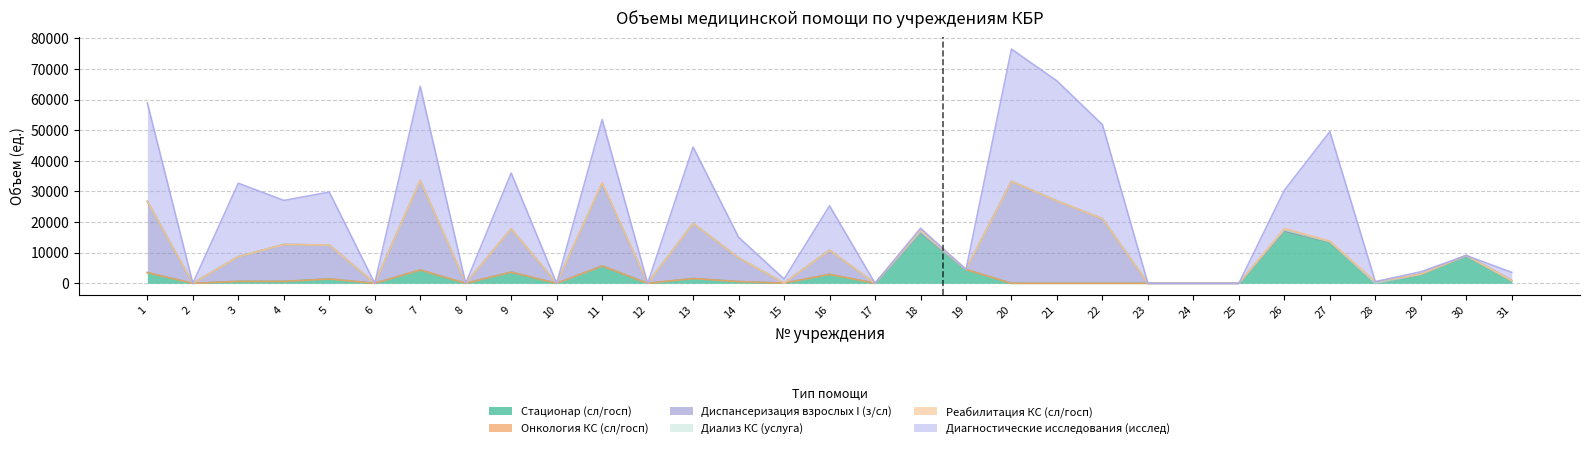

Read the Стационар (сл/госп) value at 19, to the nearest 50.

4500